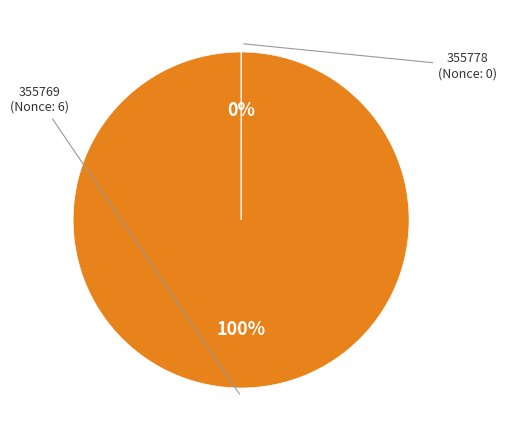

Does any single category account for the majority?

Yes